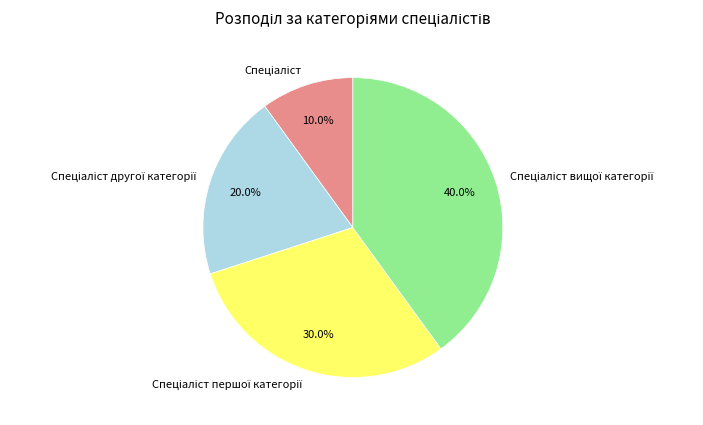

Does any single category account for the majority?

No